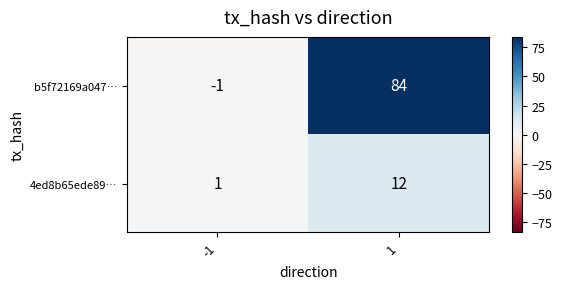

Which series changed the most between -1 and 1?

b5f72169a047…